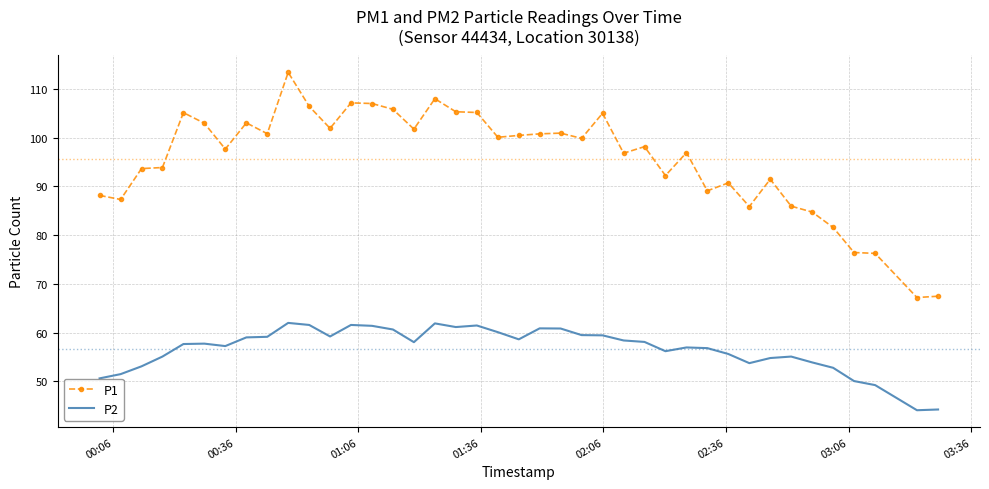

Which series has the largest total across all categories?

P1